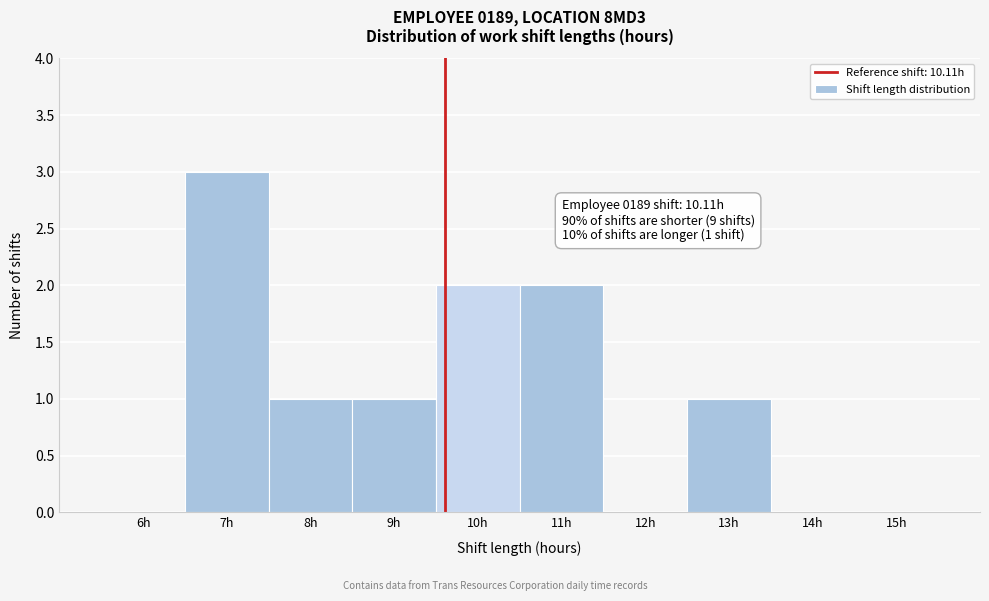

Reading left to right, transcribe all the data shown in this chart.

6h=0	7h=3	8h=1	9h=1	10h=2	11h=2	12h=0	13h=1	14h=0	15h=0